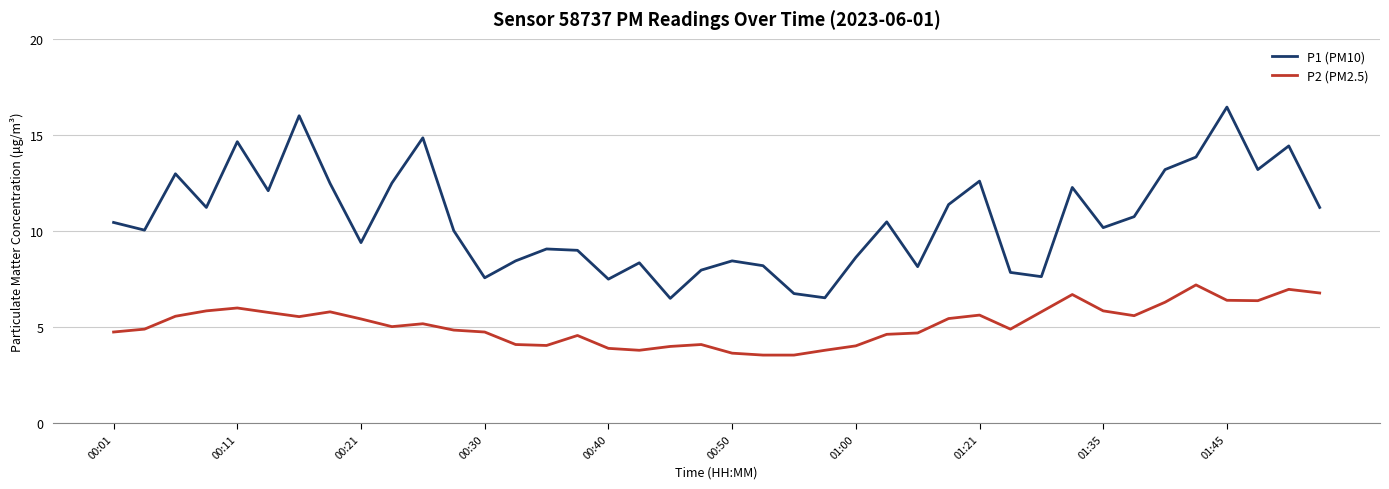

Which series has the largest range (max minus min)?

P1 (PM10)